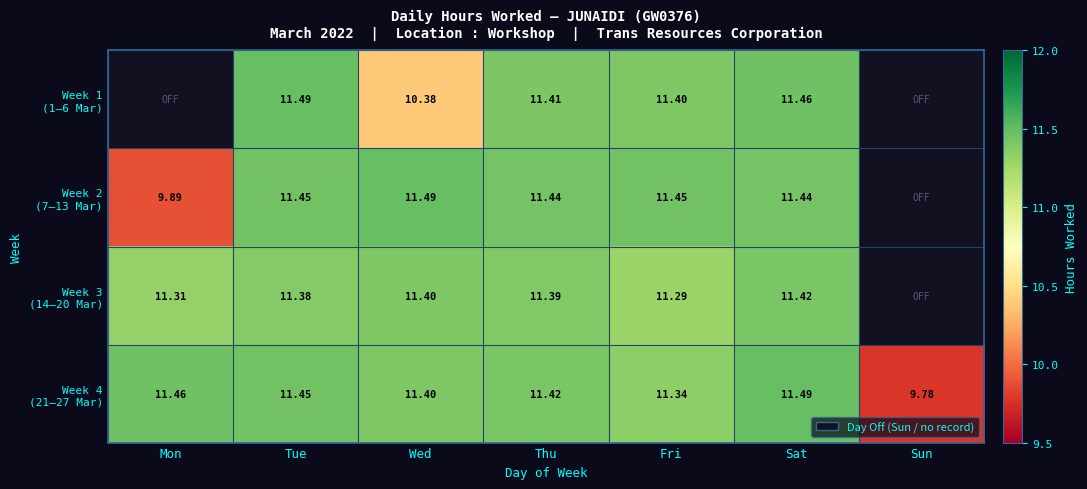

Which series has the widest spread of values?

Week 4 (21–27 Mar)